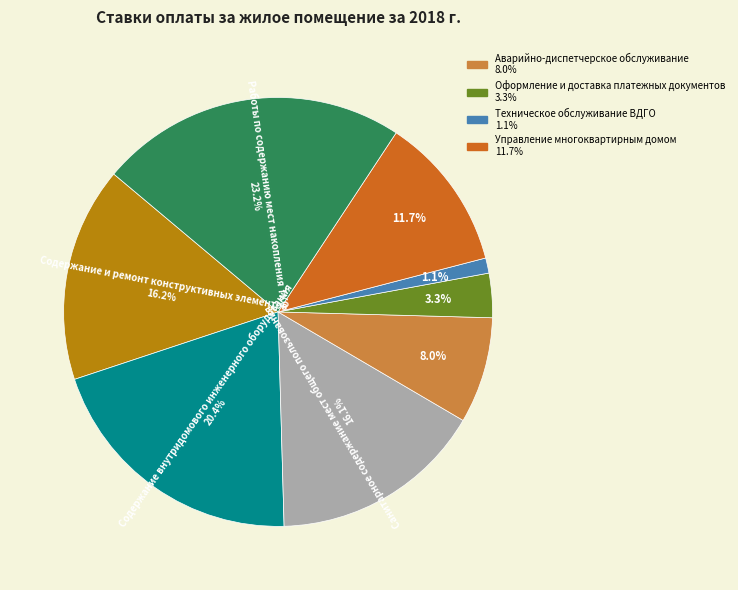

Does any single category account for the majority?

No